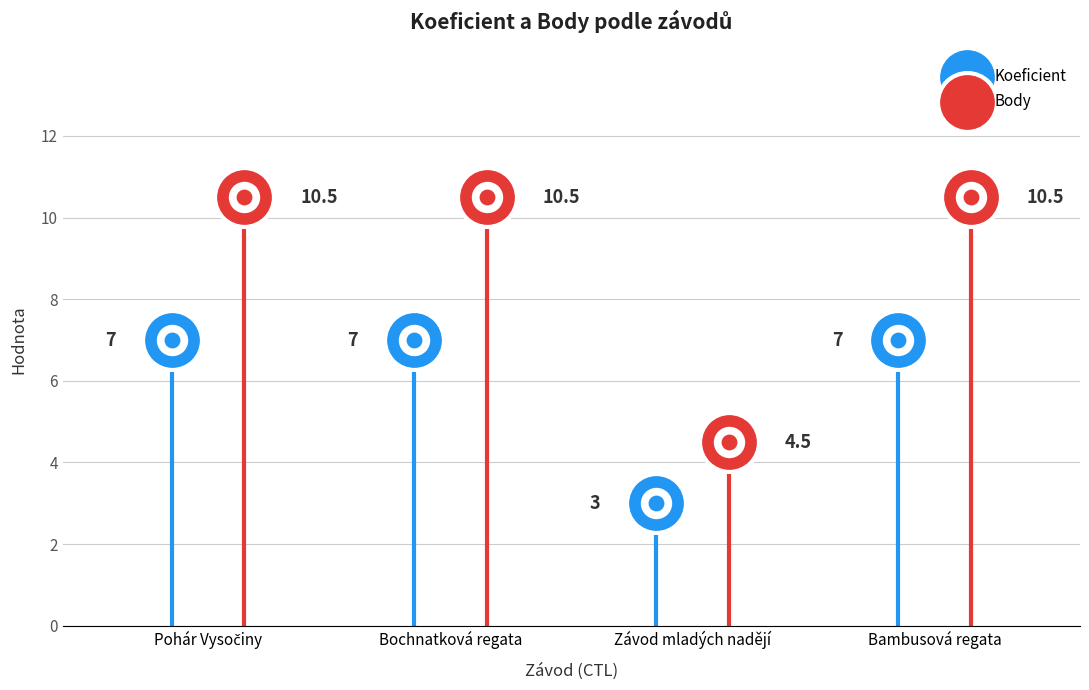

Which series has the largest total across all categories?

Body